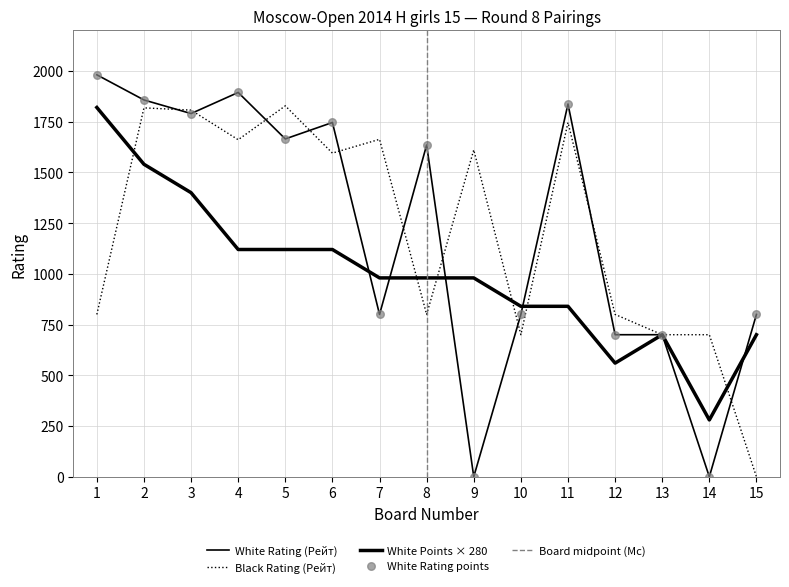

At how many categories does at least one series exceed 1349?

10